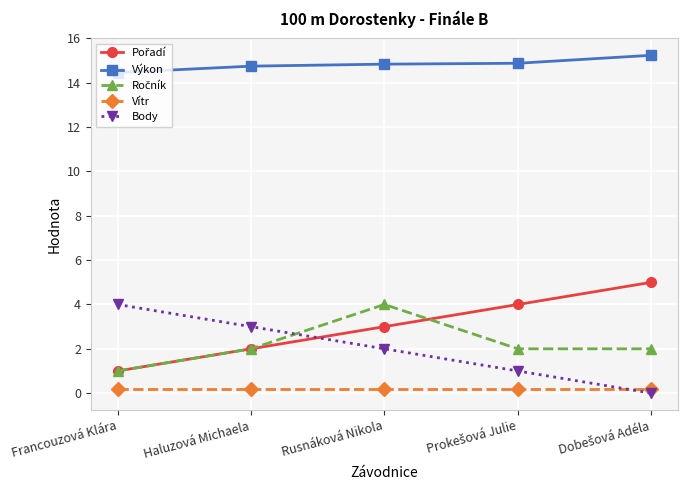

Is it true that Výkon equals 7.7 at Rusnáková Nikola?

False